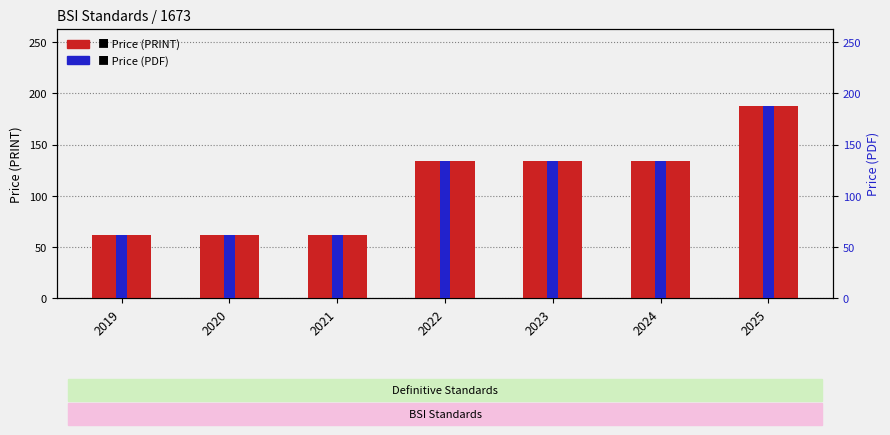

Where does the Price (PDF) series first go above 134?

2025